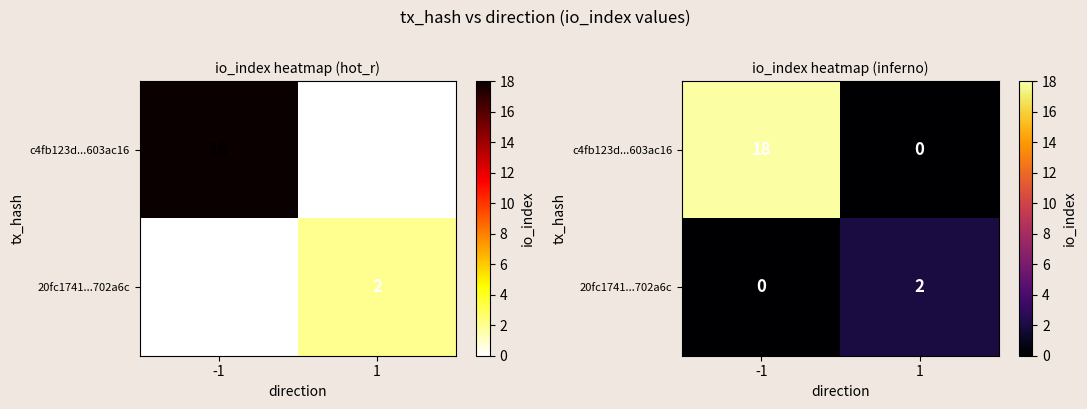

At how many categories does at least one series exceed 11?

1